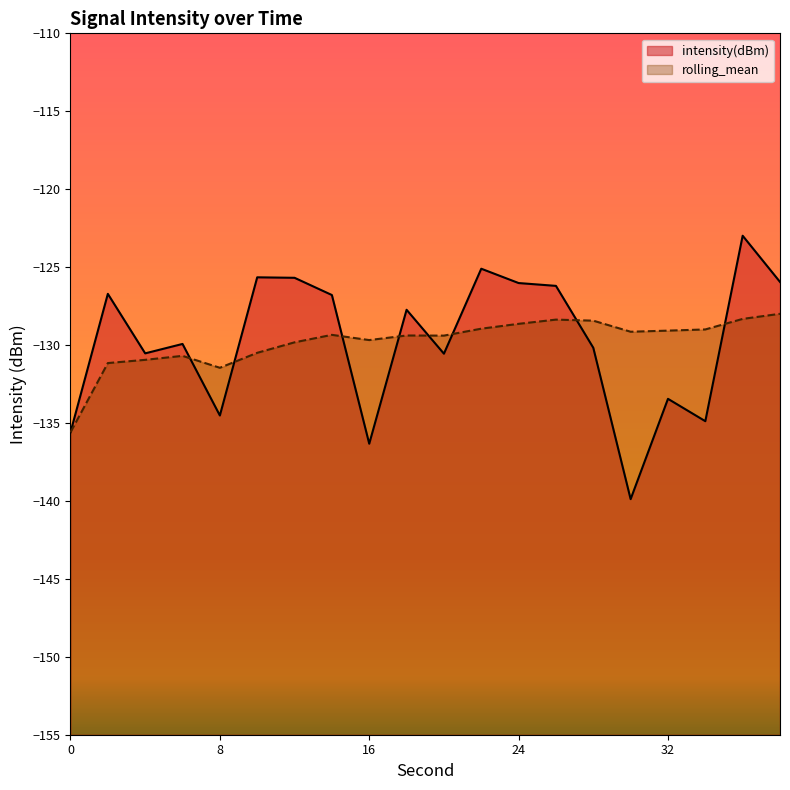

How many values in the rolling_mean series exceed -129?

7